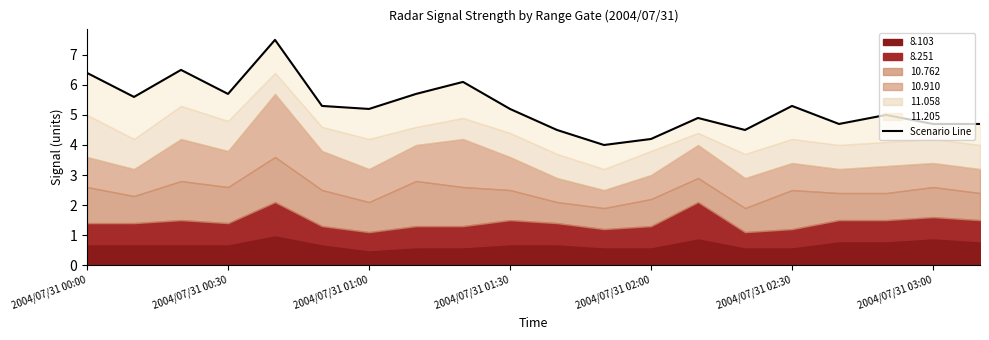

What is the approximate value at 19?

4.7